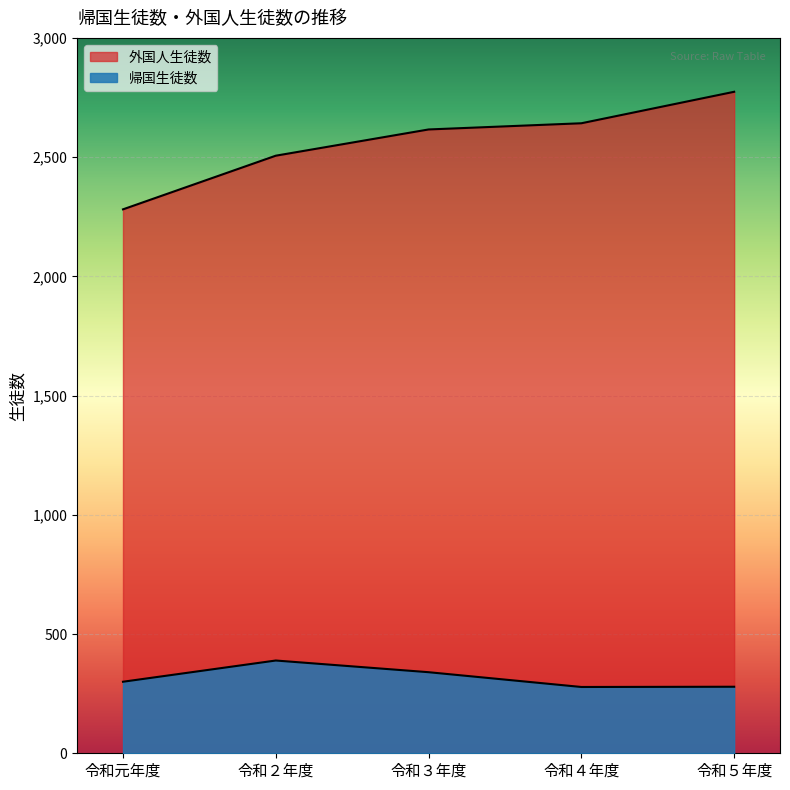

What is the value of the 外国人生徒数 point at the 5th from the left?

2774